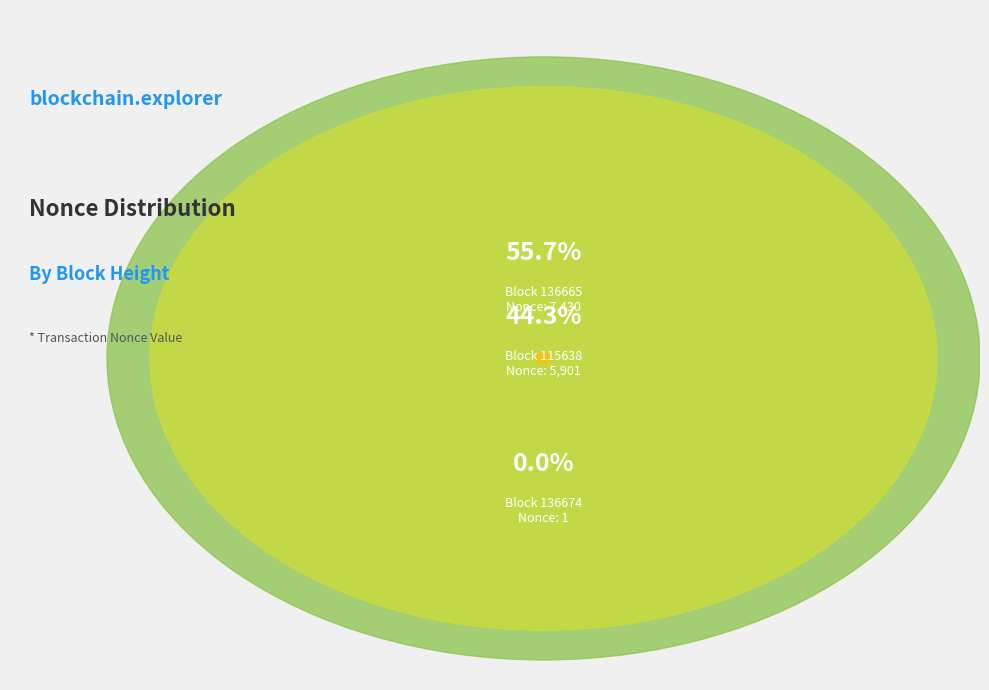

Is it true that 136674 is 0% of the pie?

True